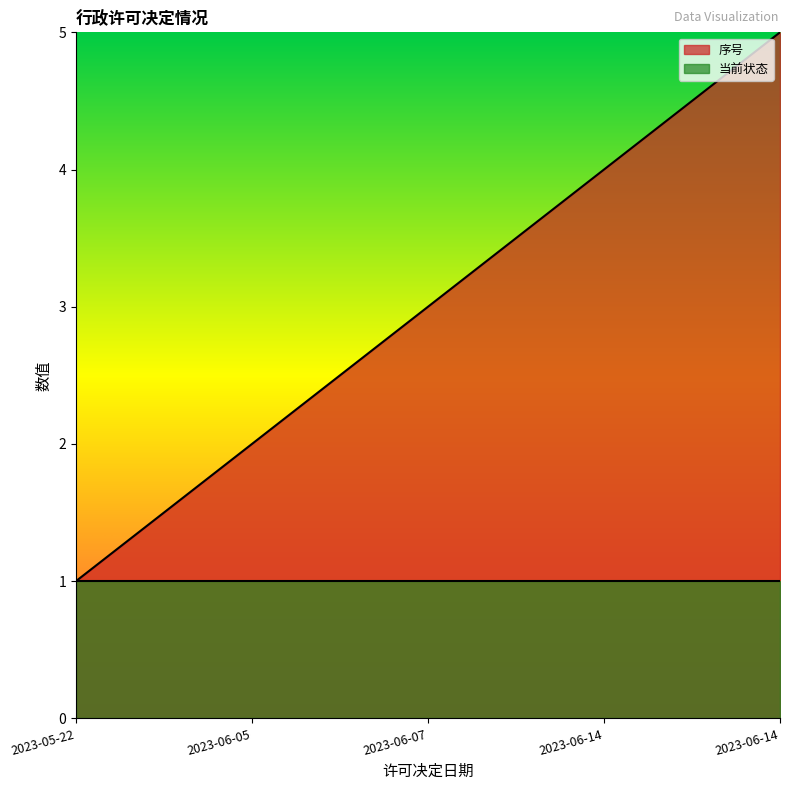

True or false: the data shows 2 at 2023-06-14.

False